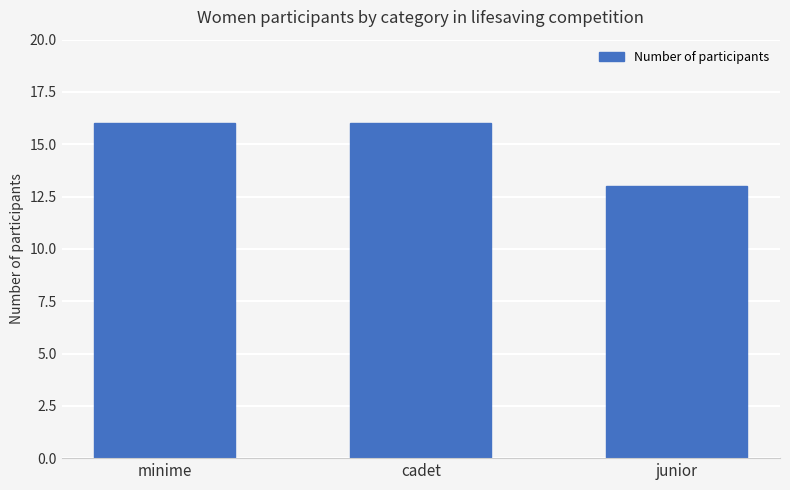

Are the bars horizontal?

No